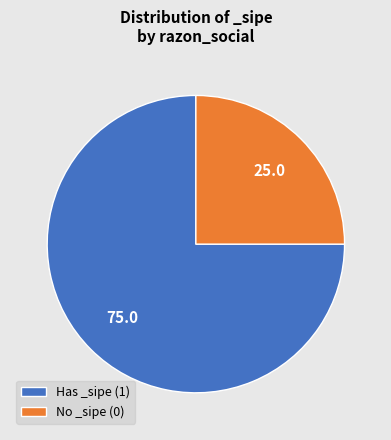

Is the sum of No _sipe (0) and Has _sipe (1) greater than half?

Yes